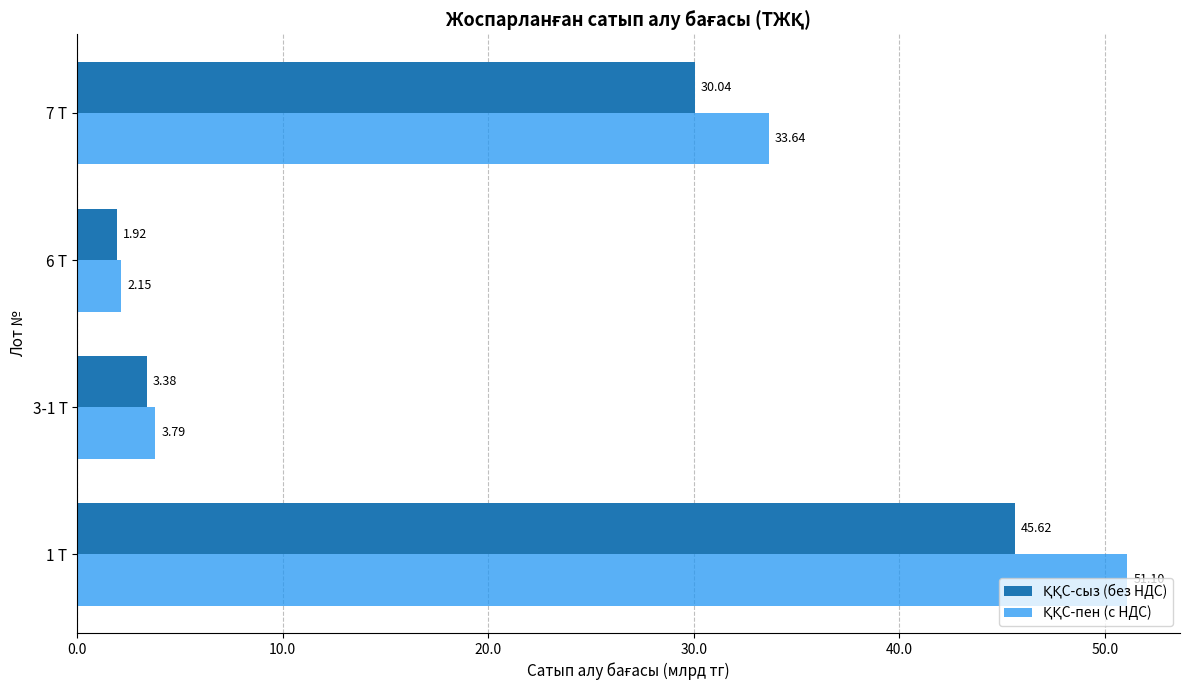

What is the spread (max minus min) of values at 1 Т?

5.5